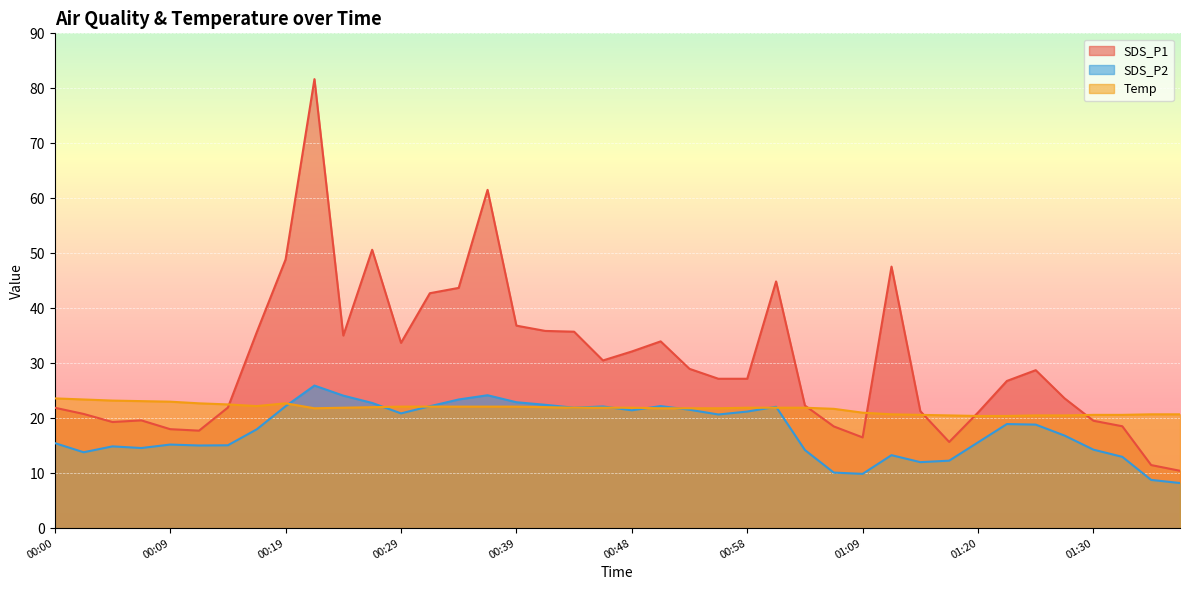

Is the value of SDS_P2 at 00:51 greater than the value of Temp at 00:58?

Yes